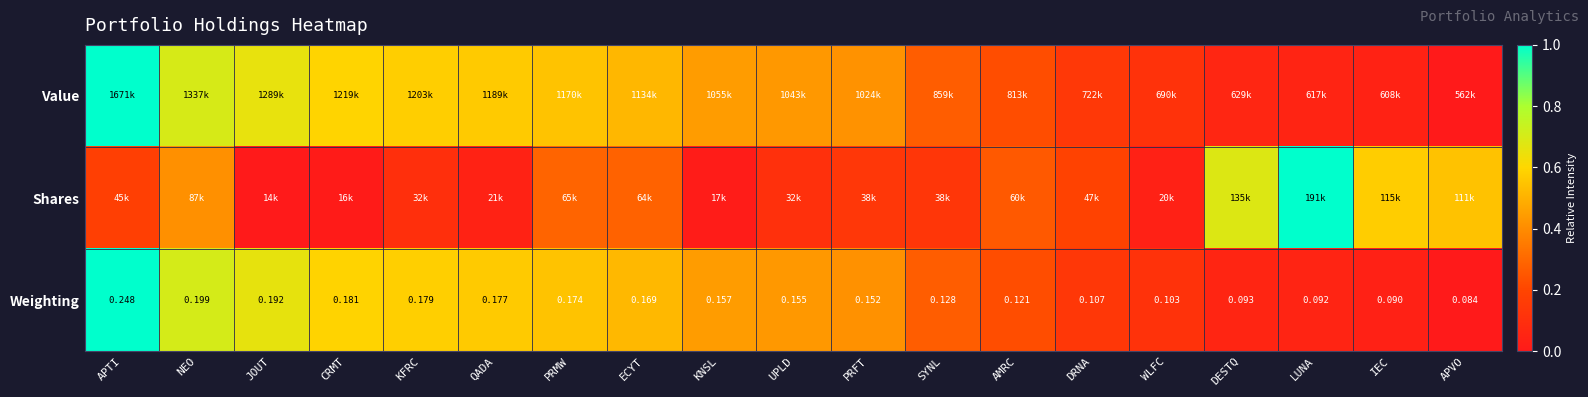

List the labels in order of Weighting value, largest first.

APTI, NEO, JOUT, CRMT, KFRC, QADA, PRMW, ECYT, KNSL, UPLD, PRFT, SYNL, AMRC, DRNA, WLFC, DESTQ, LUNA, IEC, APVO